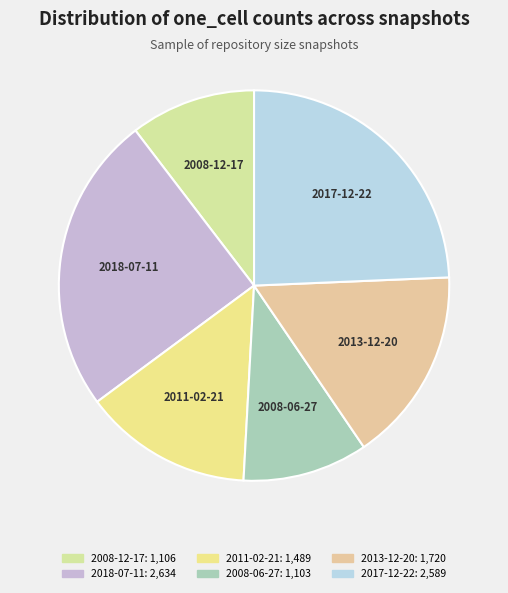

Is there any slice that represents more than half of the pie?

No